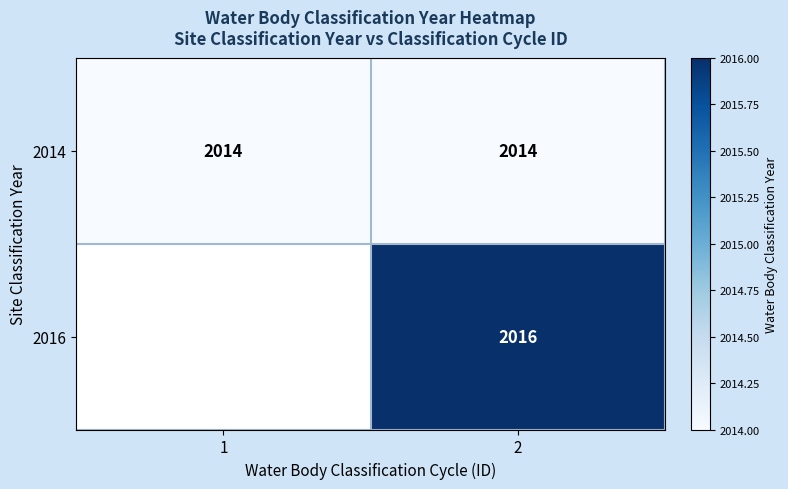

The value of 2016 at 2 is 3253. True or false?

False